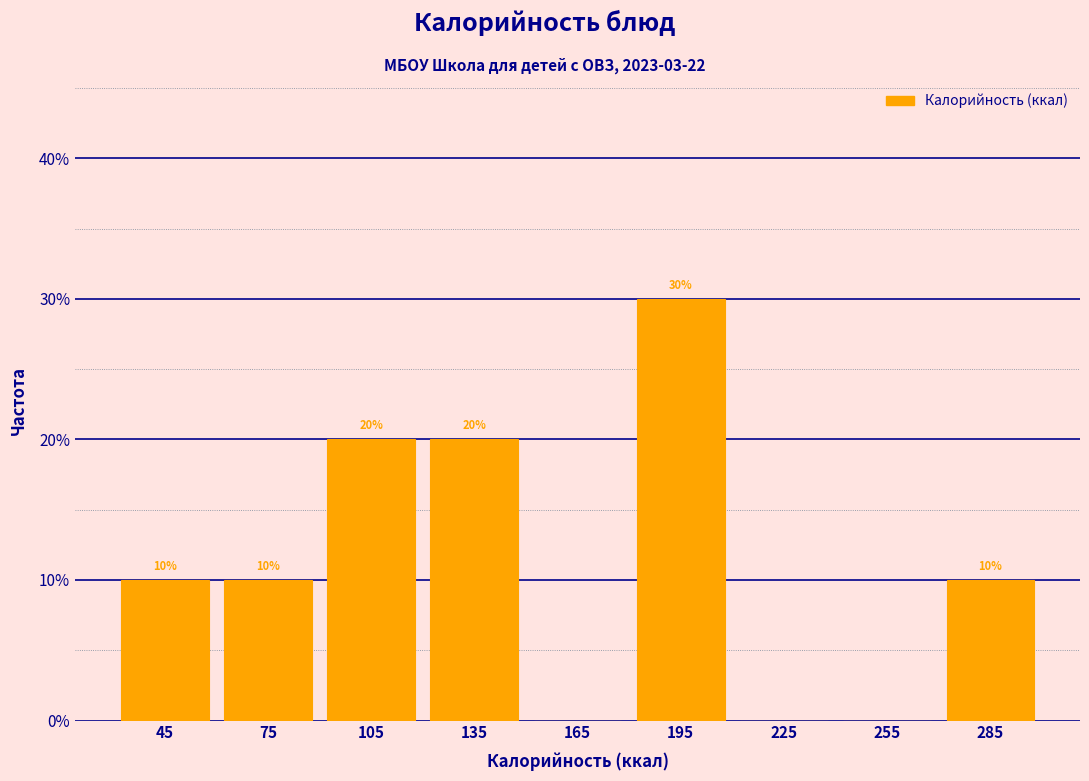

Which range on the x-axis has the tallest bar?

180 to 210